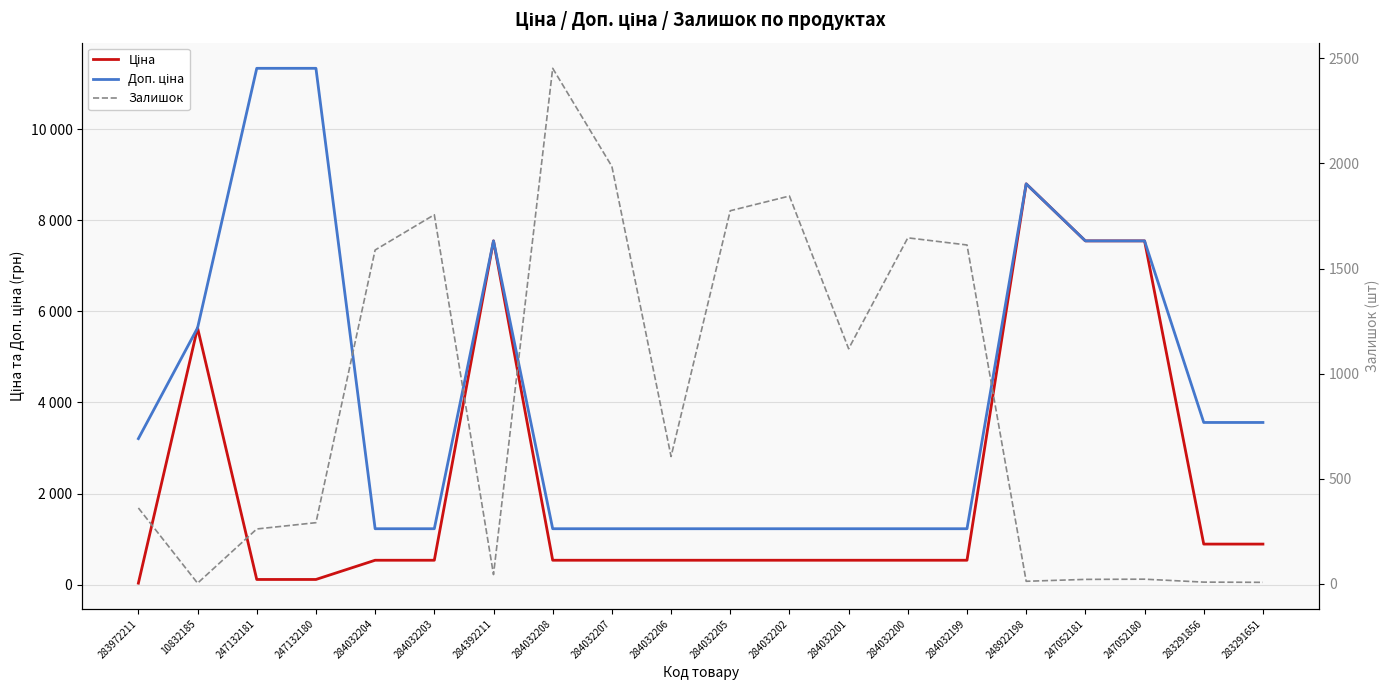

Reading left to right, what are all the values shown in this chart?

Ціна: 283972211=32.0	10832185=5636.0	247132181=113.3	247132180=113.3	284032204=535.4	284032203=535.4	284392211=7545.9	284032208=535.4	284032207=535.4	284032206=535.4	284032205=535.4	284032202=535.4	284032201=535.4	284032200=535.4	284032199=535.4	248922198=8797.6	247052181=7545.9	247052180=7545.9	283291856=889.9	283291651=889.9
Доп. ціна: 283972211=3205.0	10832185=5636.0	247132181=11334.0	247132180=11334.0	284032204=1227.2	284032203=1227.2	284392211=7545.9	284032208=1227.2	284032207=1227.2	284032206=1227.2	284032205=1227.2	284032202=1227.2	284032201=1227.2	284032200=1227.2	284032199=1227.2	248922198=8797.6	247052181=7545.9	247052180=7545.9	283291856=3559.7	283291651=3559.7
Залишок: 283972211=360.0	10832185=2.0	247132181=260.0	247132180=290.0	284032204=1588.0	284032203=1756.0	284392211=43.0	284032208=2453.0	284032207=1986.0	284032206=605.0	284032205=1775.0	284032202=1845.0	284032201=1118.0	284032200=1646.0	284032199=1612.0	248922198=11.0	247052181=20.0	247052180=21.0	283291856=7.0	283291651=6.0